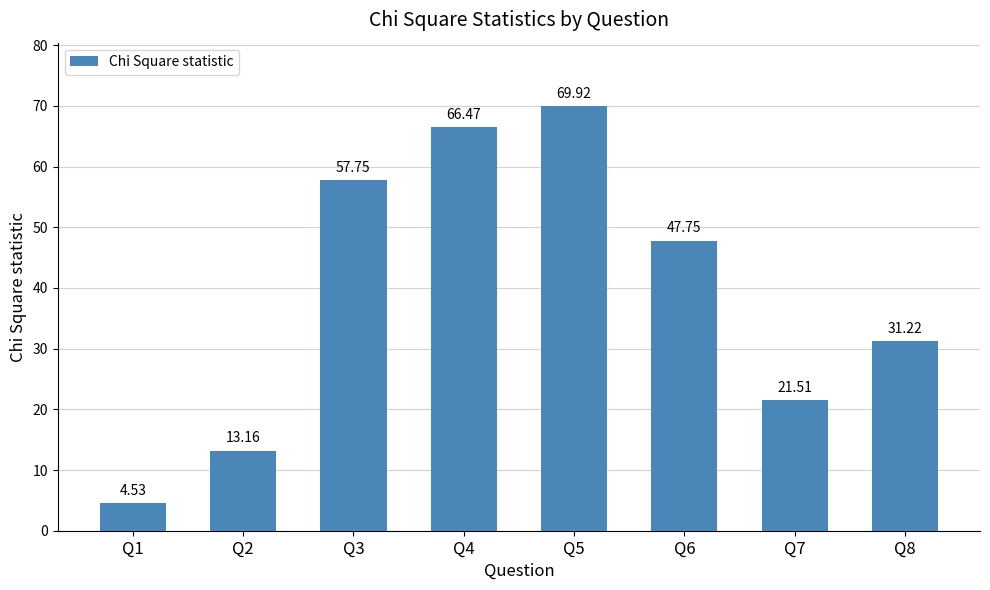

Where does the data first go above 47?

Q3